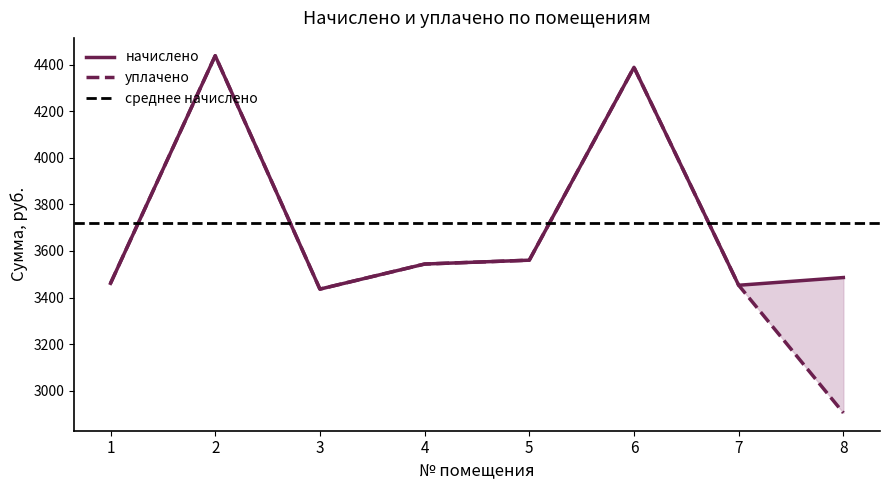

Reading right to left, transcribe all the data shown in this chart.

начислено: 3485.9	3452.8	4388.4	3560.4	3543.8	3436.2	4438.1	3461.0
уплачено: 2904.9	3452.8	4388.4	3560.4	3543.8	3436.2	4438.1	3461.0